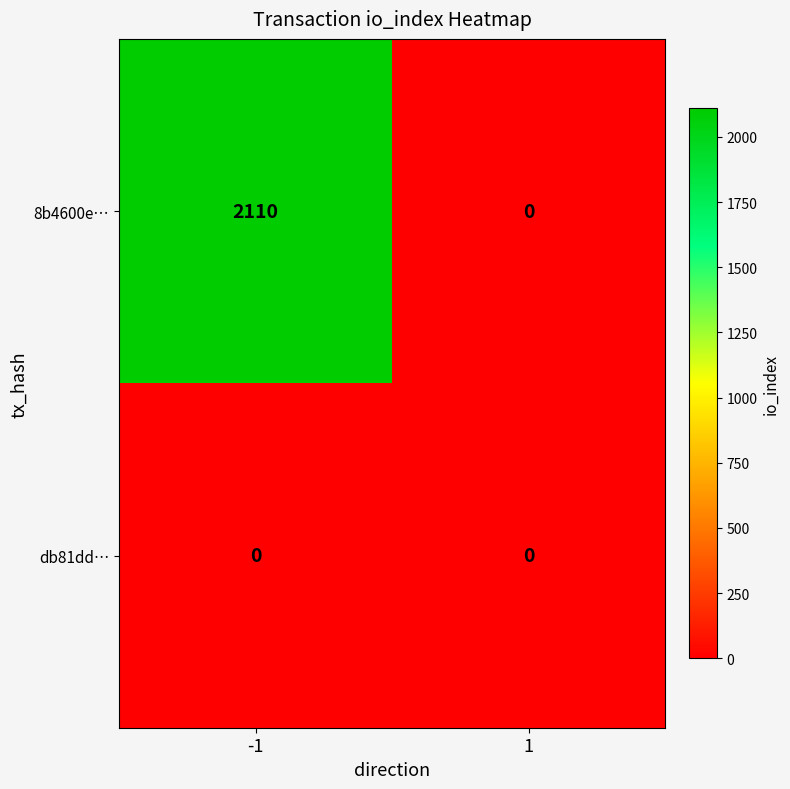

What is the approximate value of 8b4600e… at -1?

2110